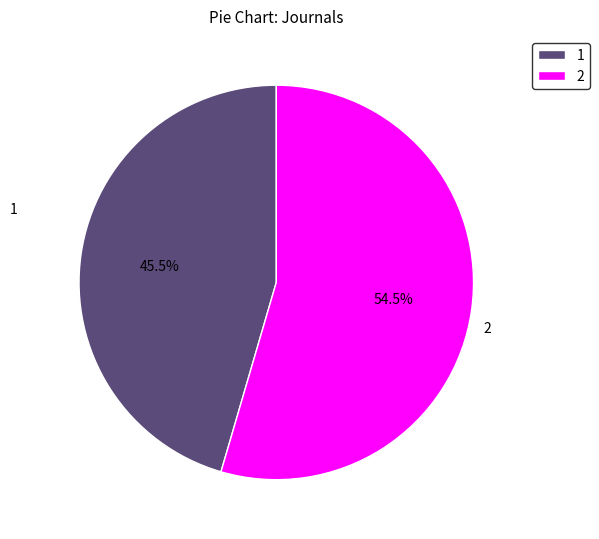

Rank the categories by value from lowest to highest.

1, 2